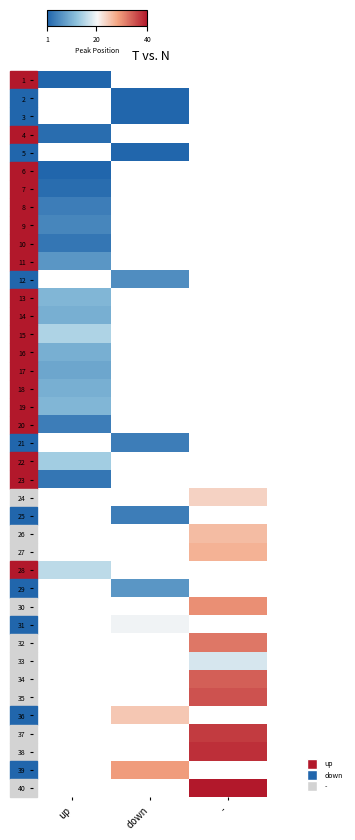

What is the greatest value displayed?

40.0